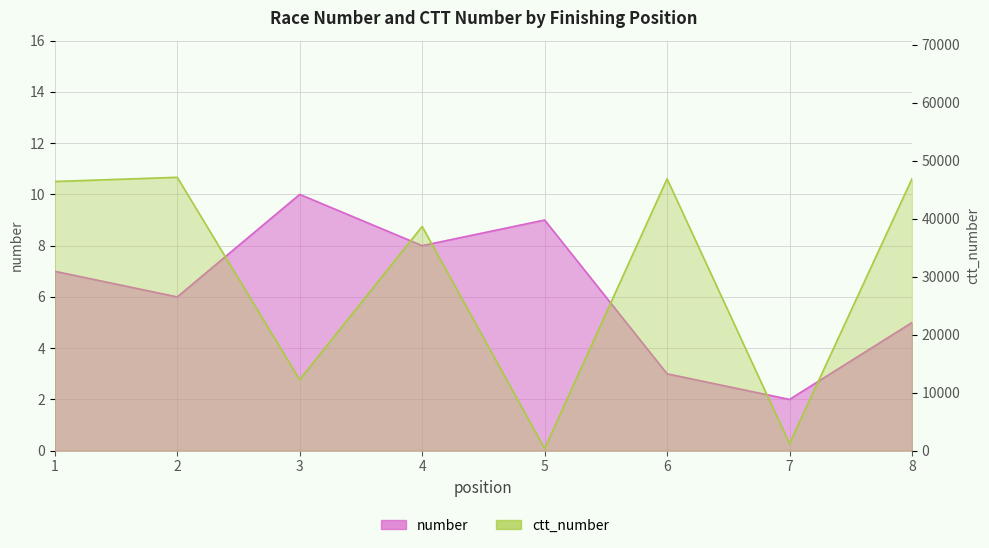

What is the difference between the ctt_number values at 2 and 1?

723